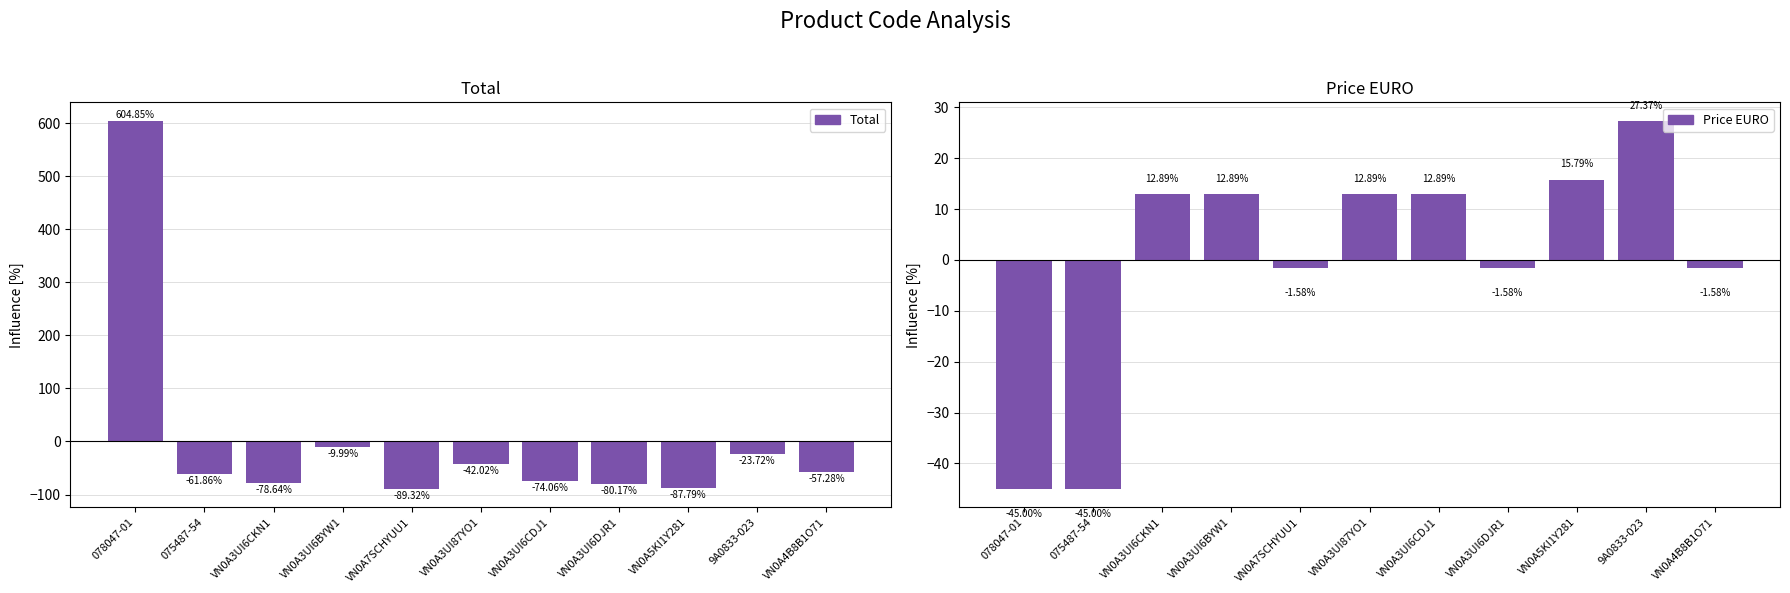

How many groups of bars are there?

11